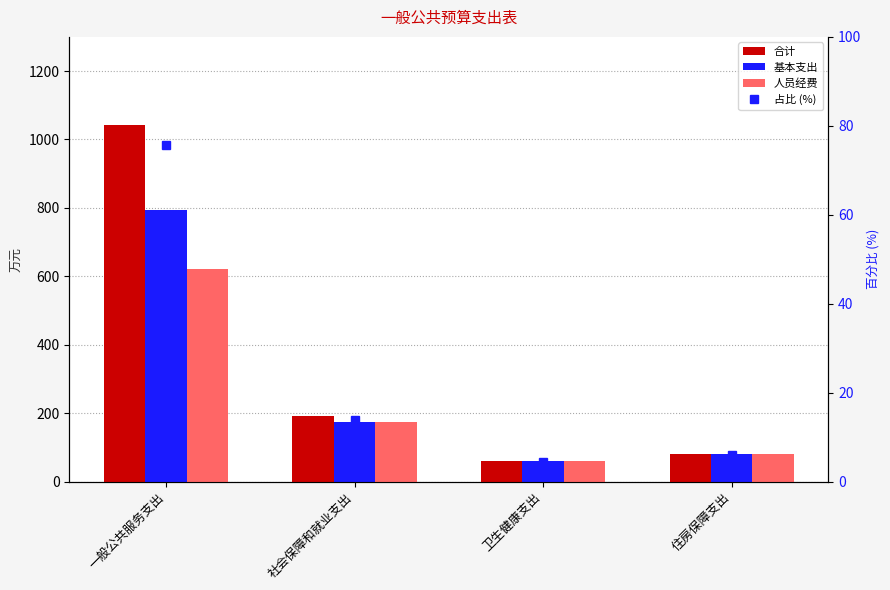

What is the minimum value shown in the chart?

4.4